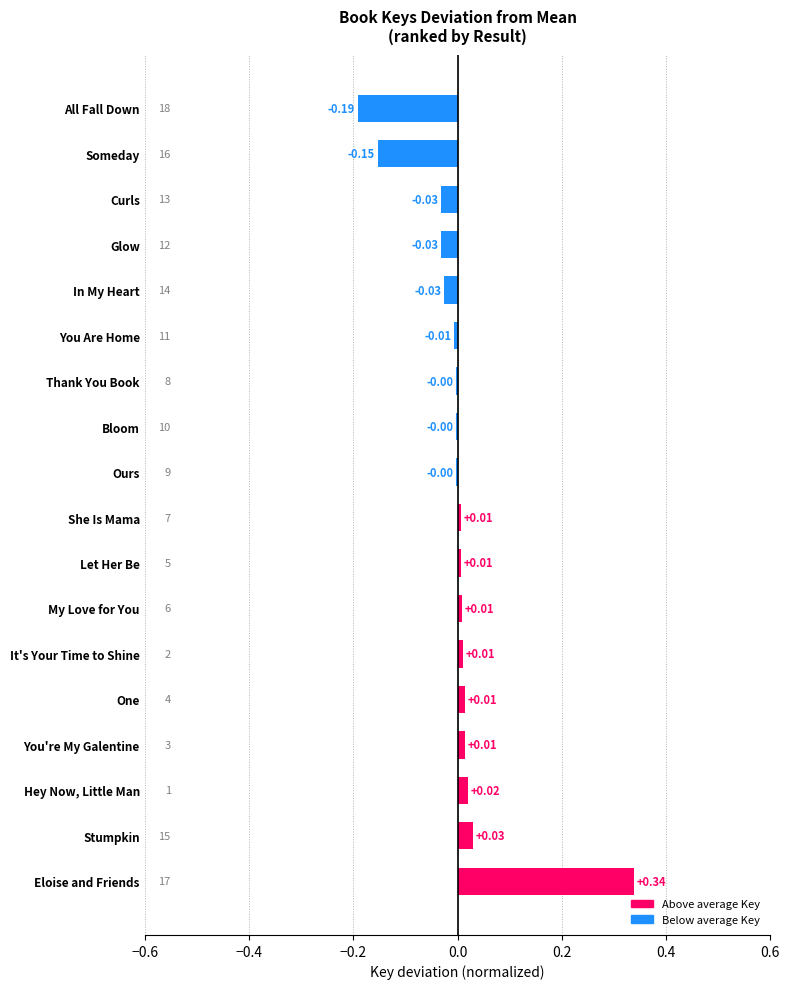

Between She Is Mama and You Are Home, which is larger?

She Is Mama